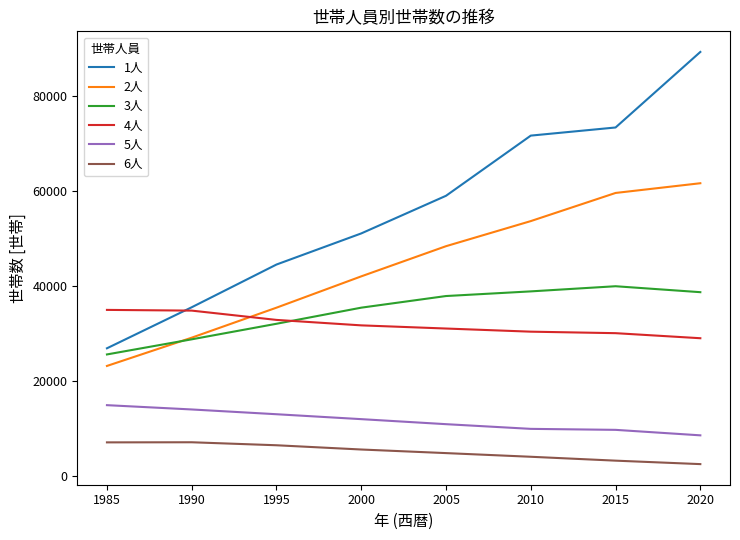

Which series has the widest spread of values?

1人